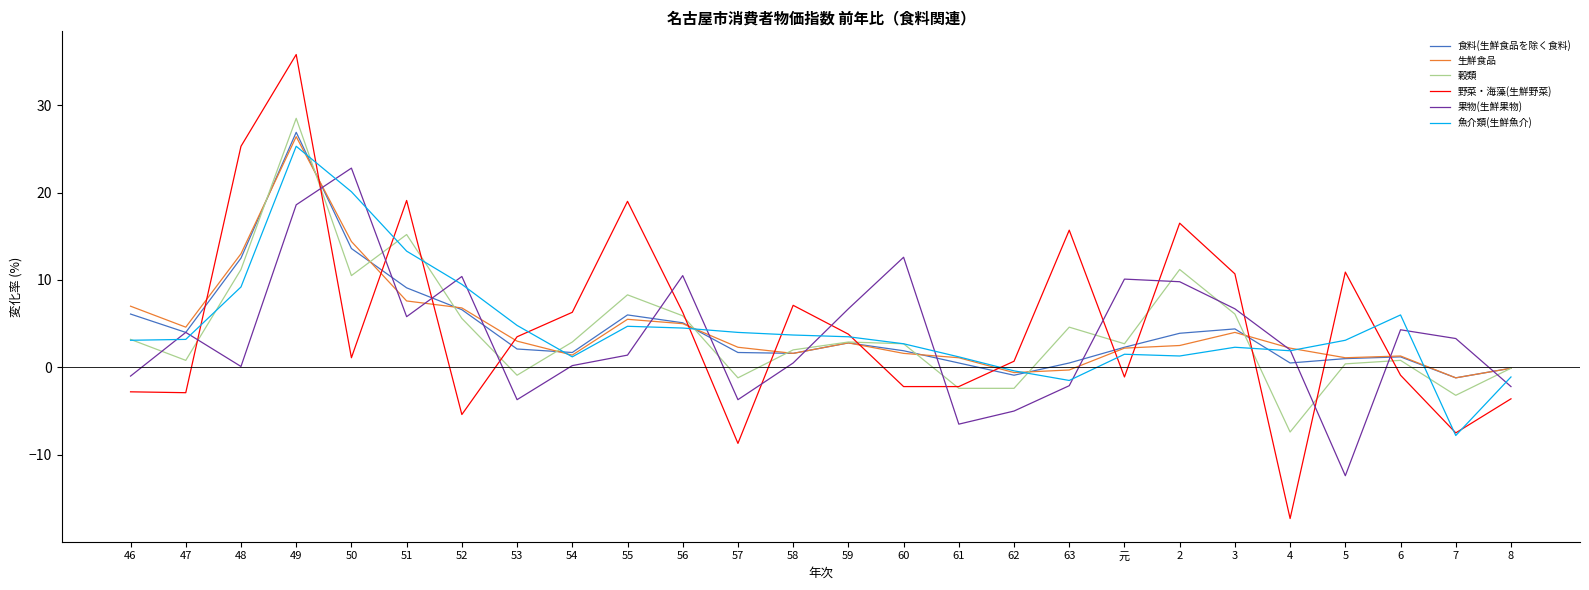

The value of 食料(生鮮食品を除く食料) at 47 is 4.0. True or false?

True